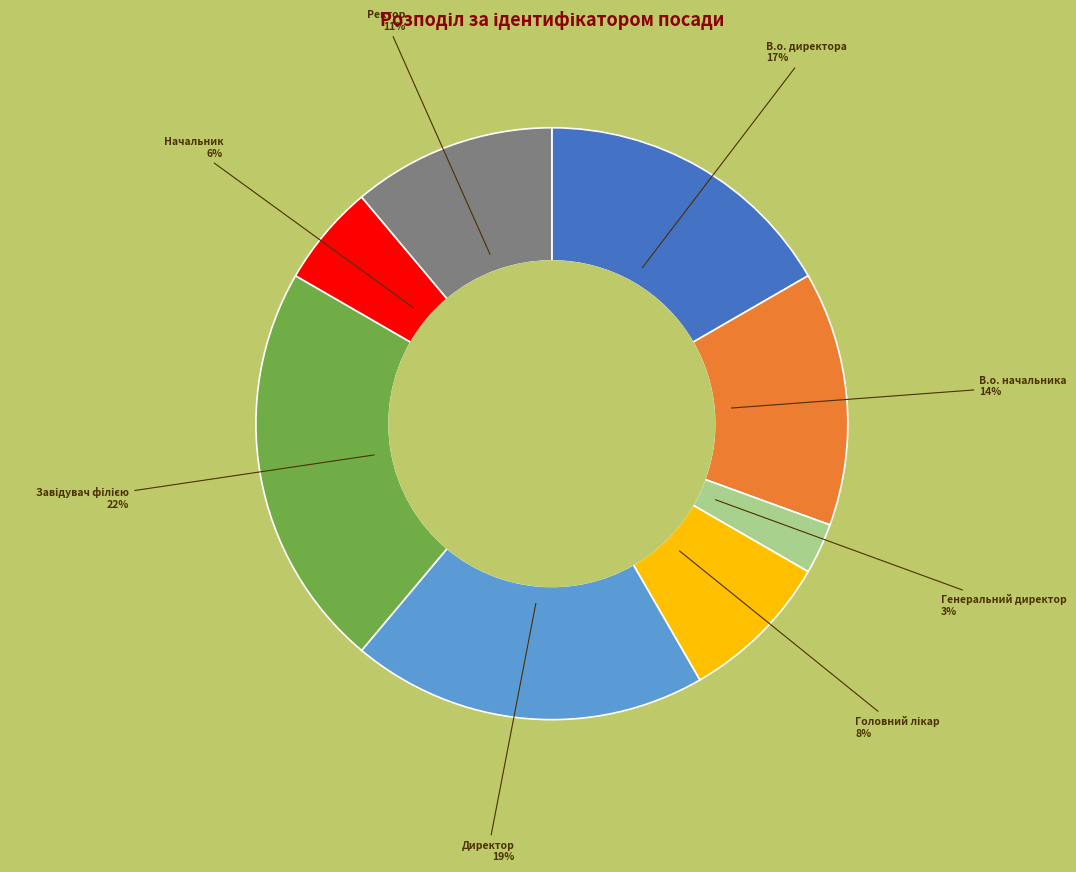

Is there any slice that represents more than half of the pie?

No